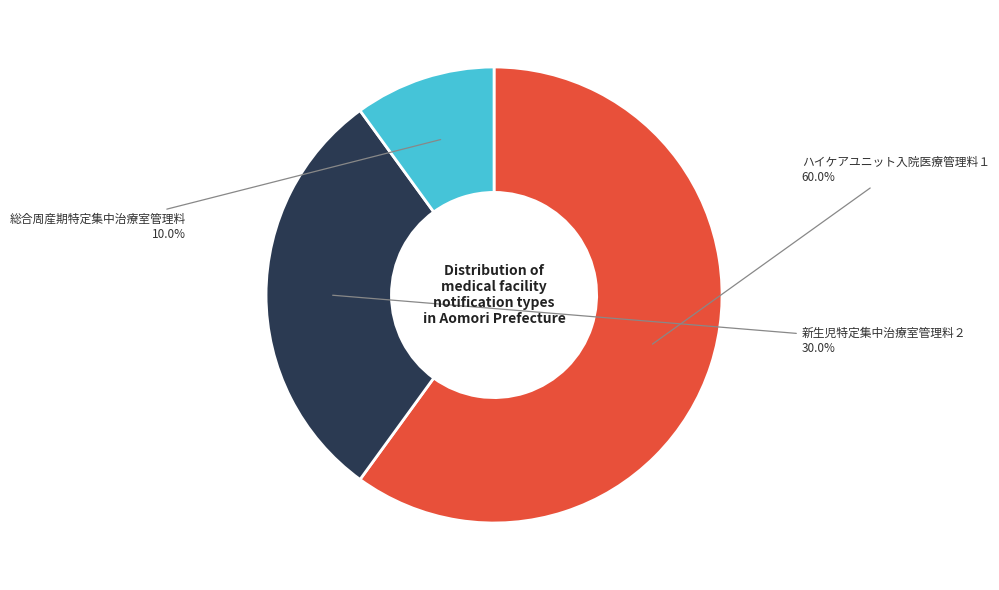

What is the total percentage of 総合周産期特定集中治療室管理料 and ハイケアユニット入院医療管理料１?

70.0%